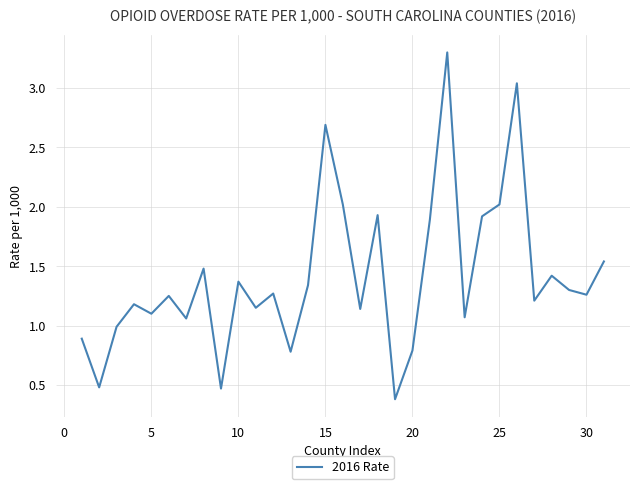

What is the maximum value shown in the chart?

3.3